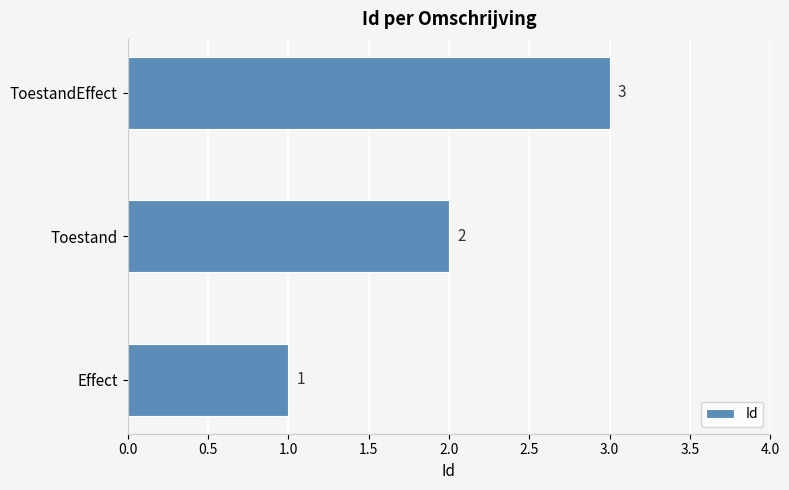

What is the ratio of the value at Toestand to the value at ToestandEffect?

0.7